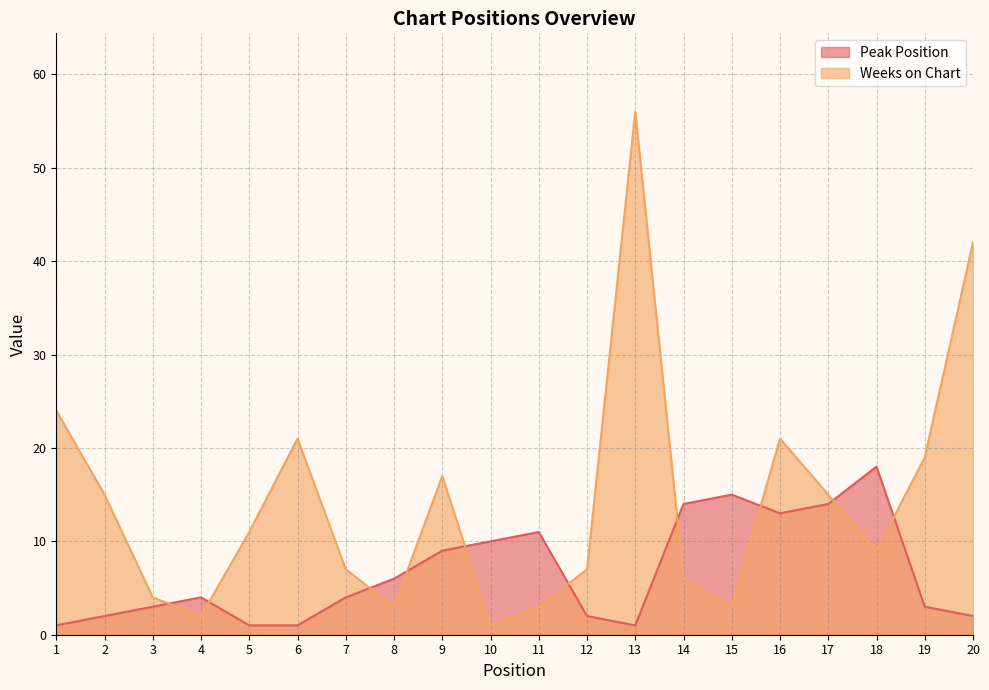

Read the Peak Position value at 11.

11